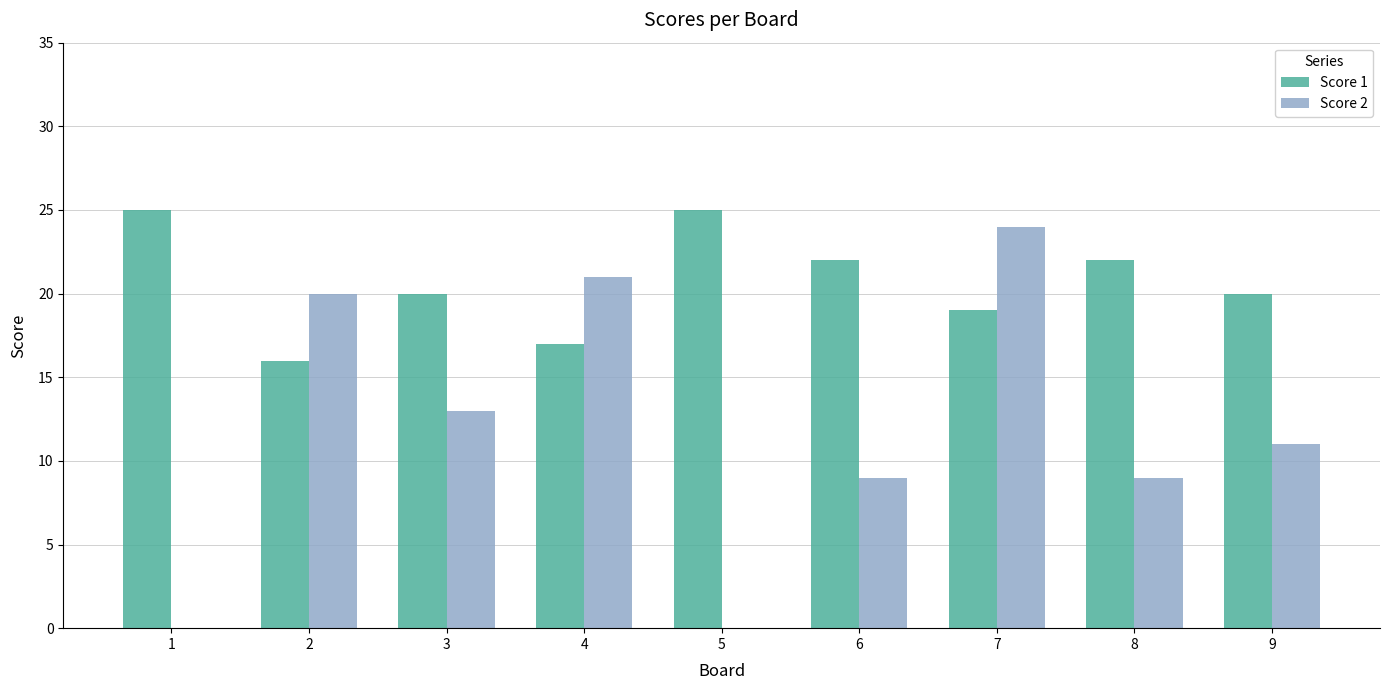

At which category is the sum across all series the highest?

7